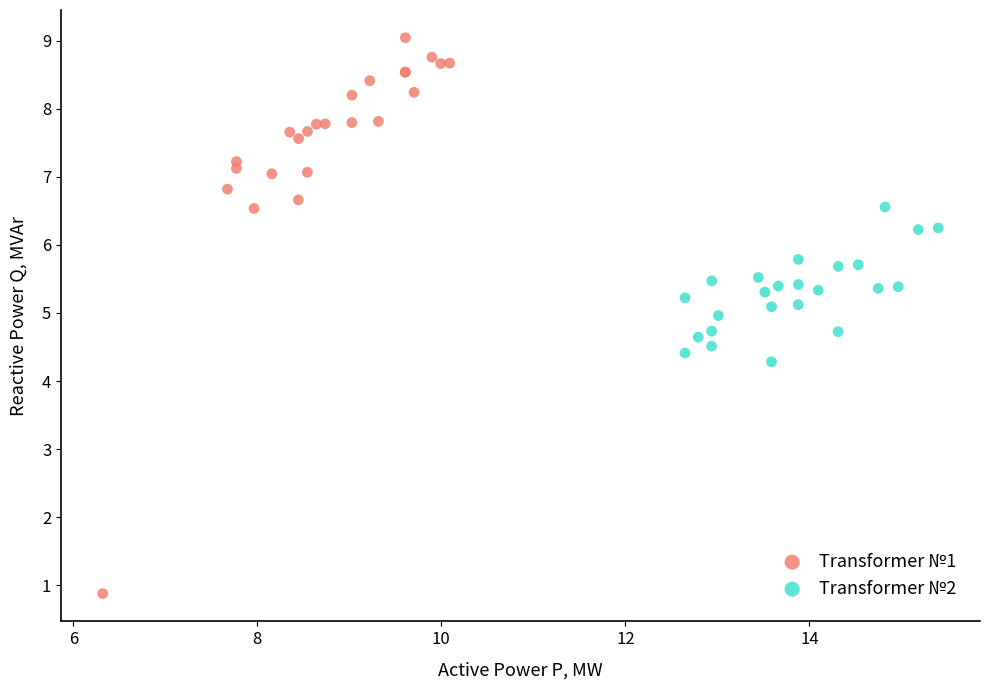

Which series has the widest spread of Y values?

Transformer №1